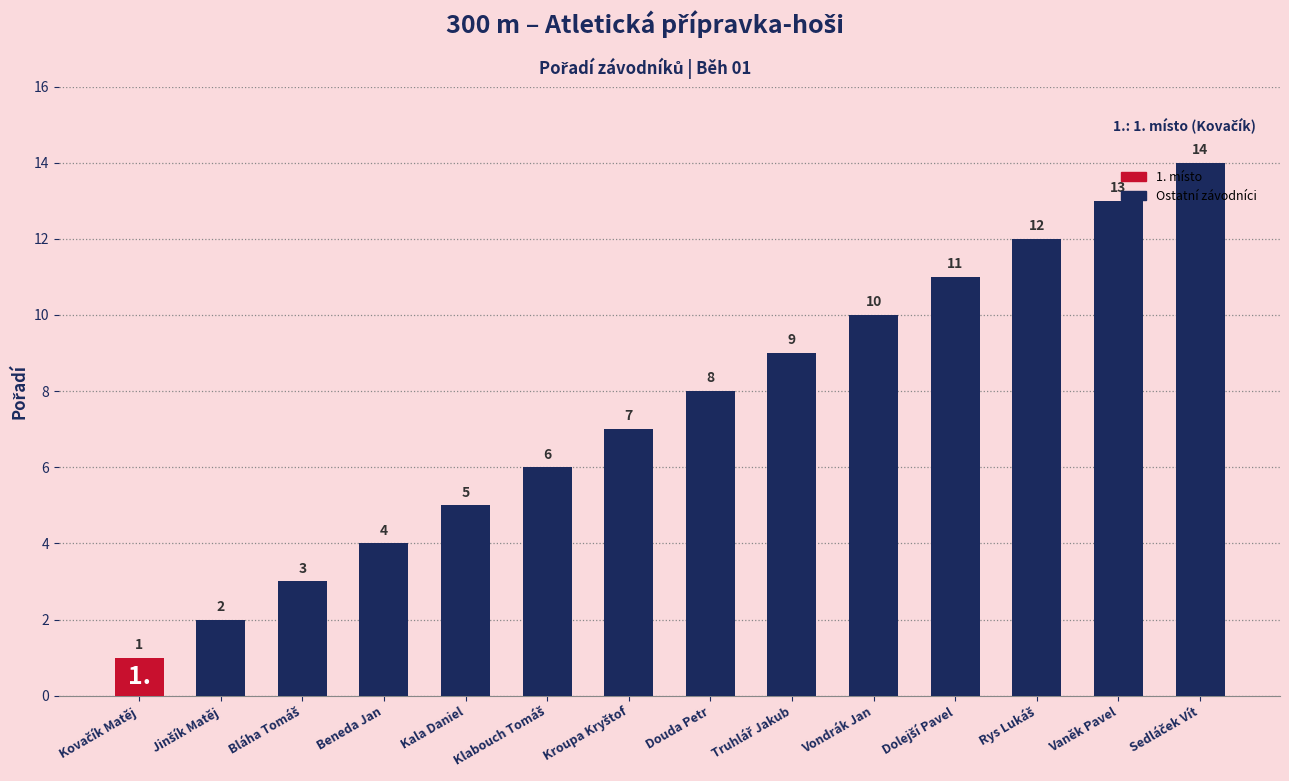

What is the difference between the second highest and second lowest values?

11